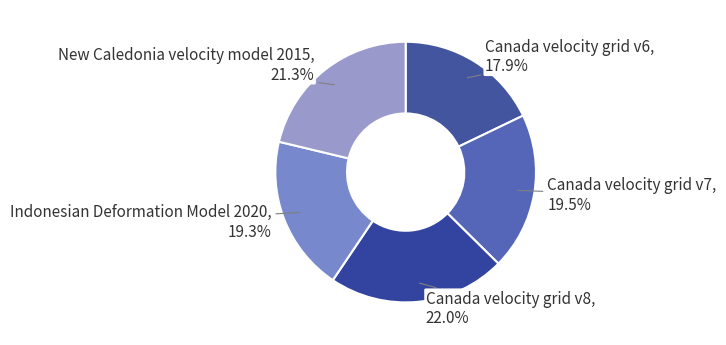

What is the largest slice in the pie chart?

Canada velocity grid v8